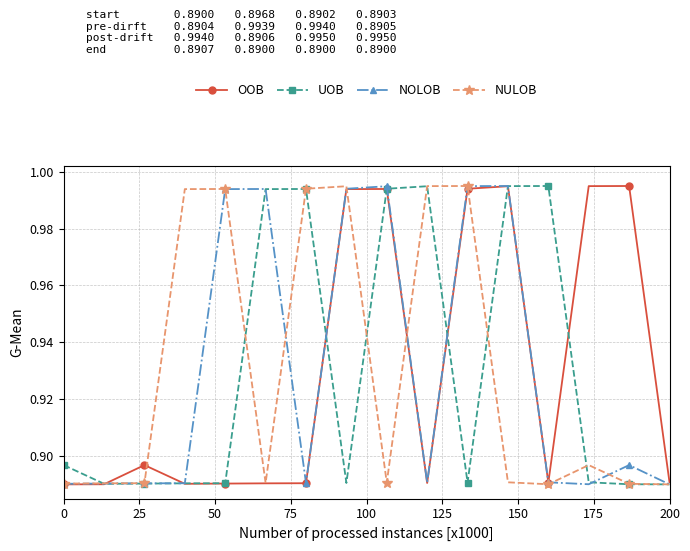

True or false: NULOB has more than 1 interior local peaks.

True